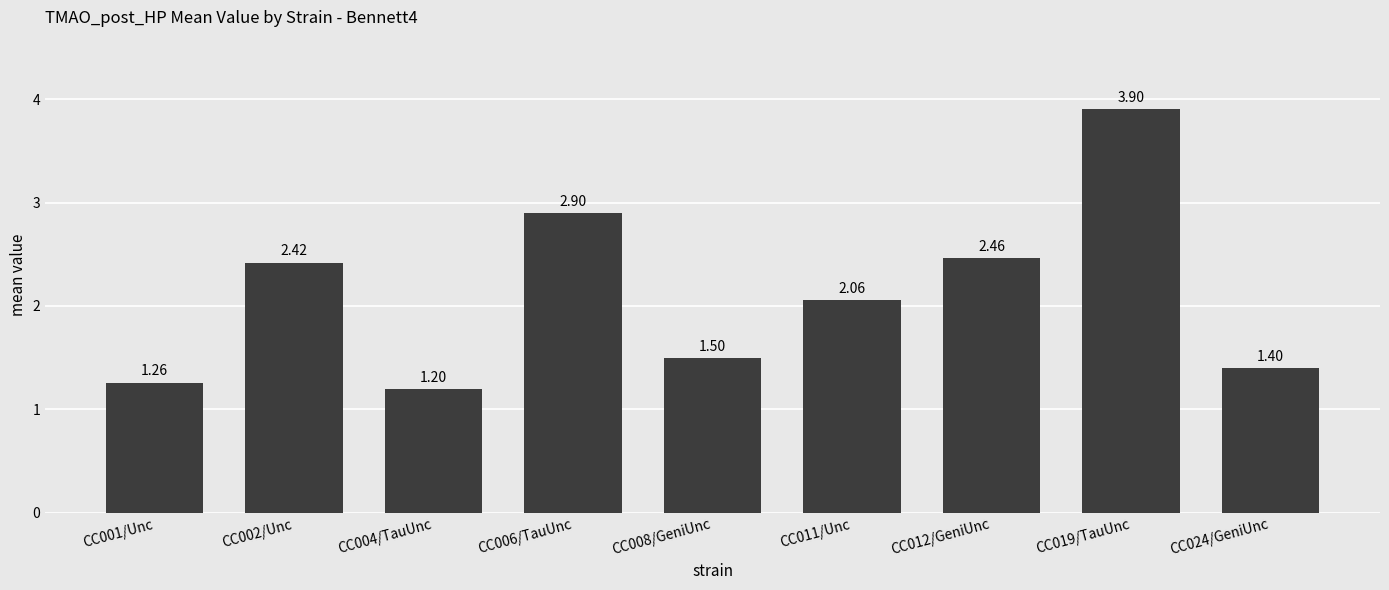

Which label corresponds to the smallest value in the chart?

CC004/TauUnc